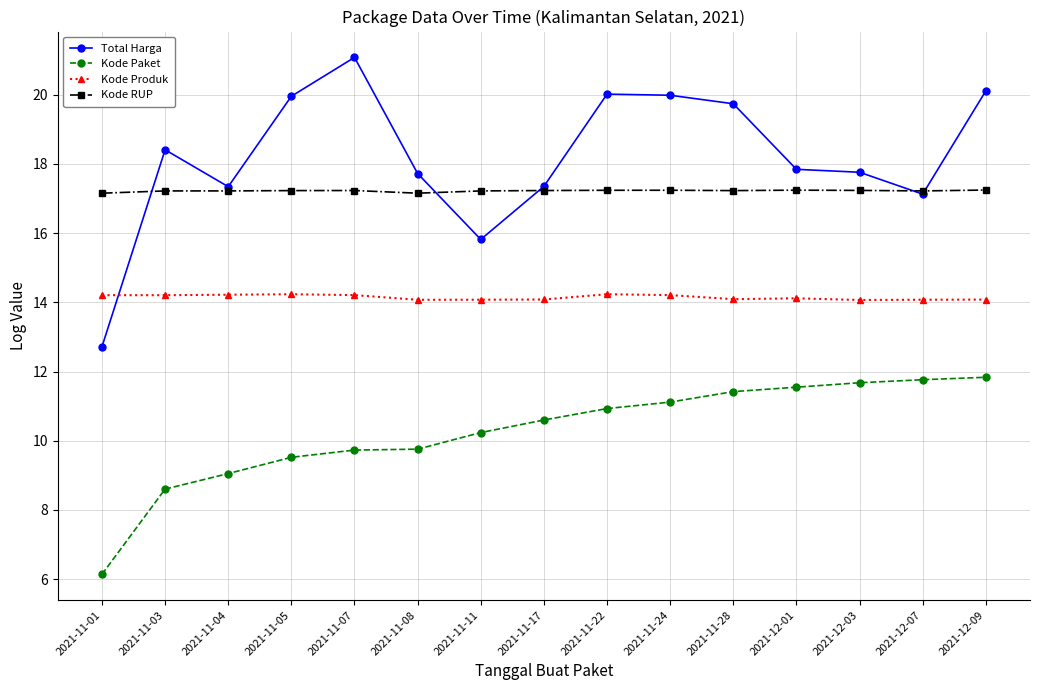

What is the total value across all series at 2021-12-01?

60.7